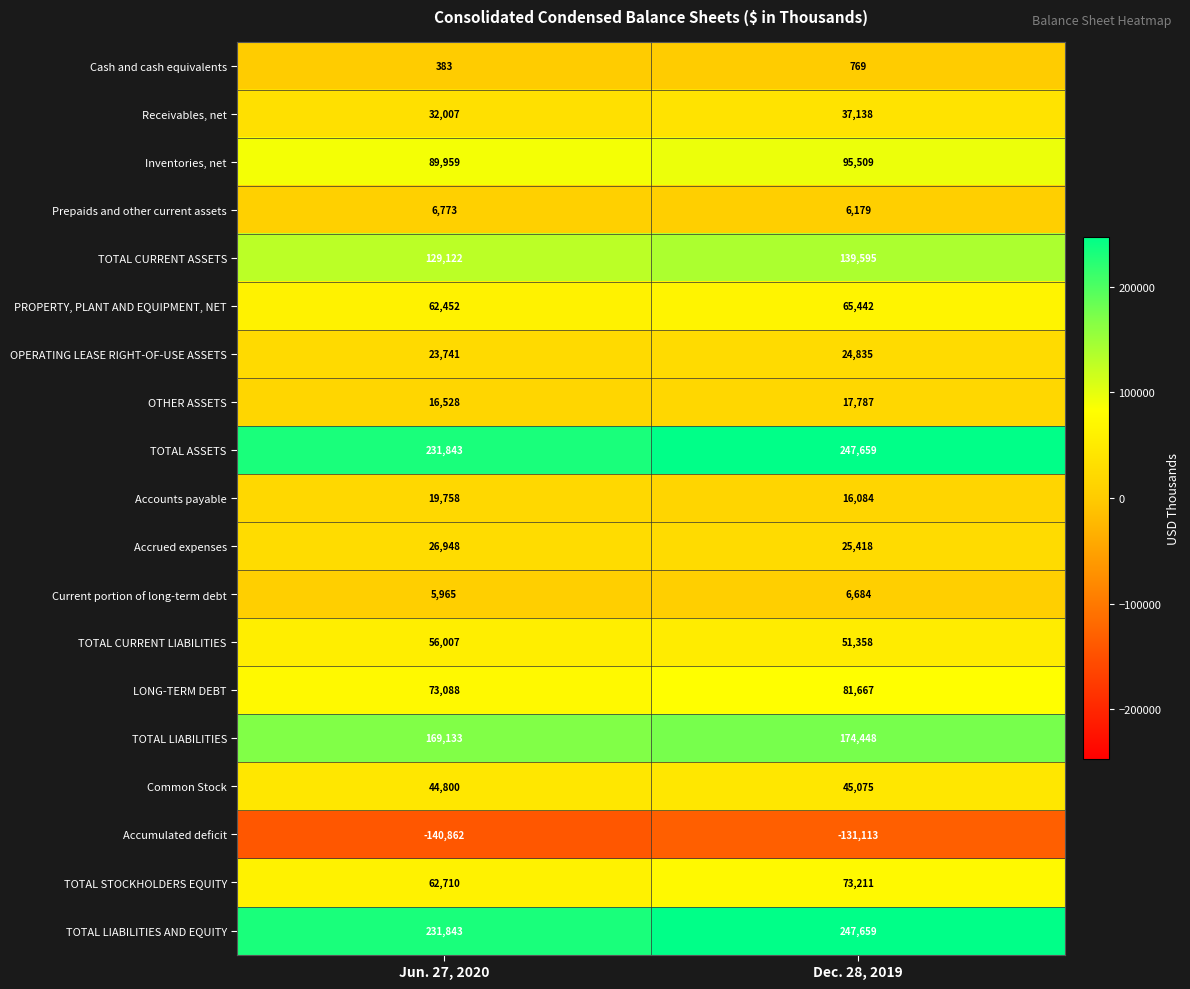

How many distinct data groups are displayed?

19